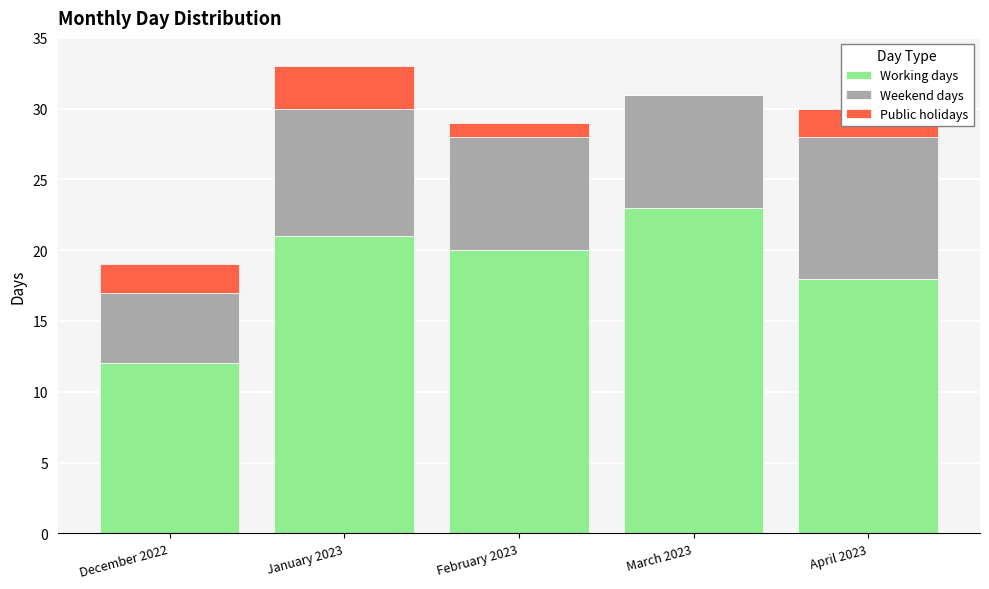

What are all the series names shown in the legend?

Working days, Weekend days, Public holidays